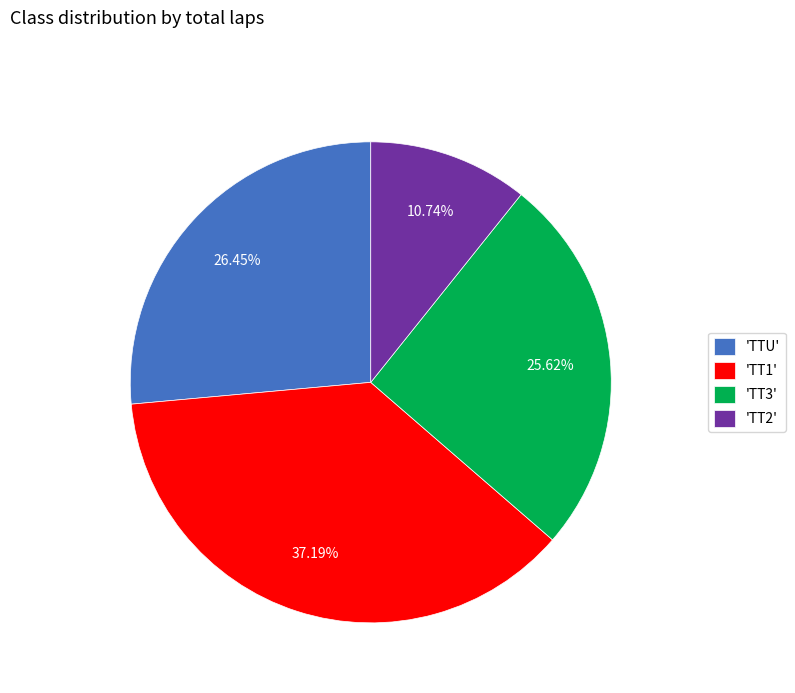

What is the ratio of the value at 'TT3' to the value at 'TT1'?

0.7